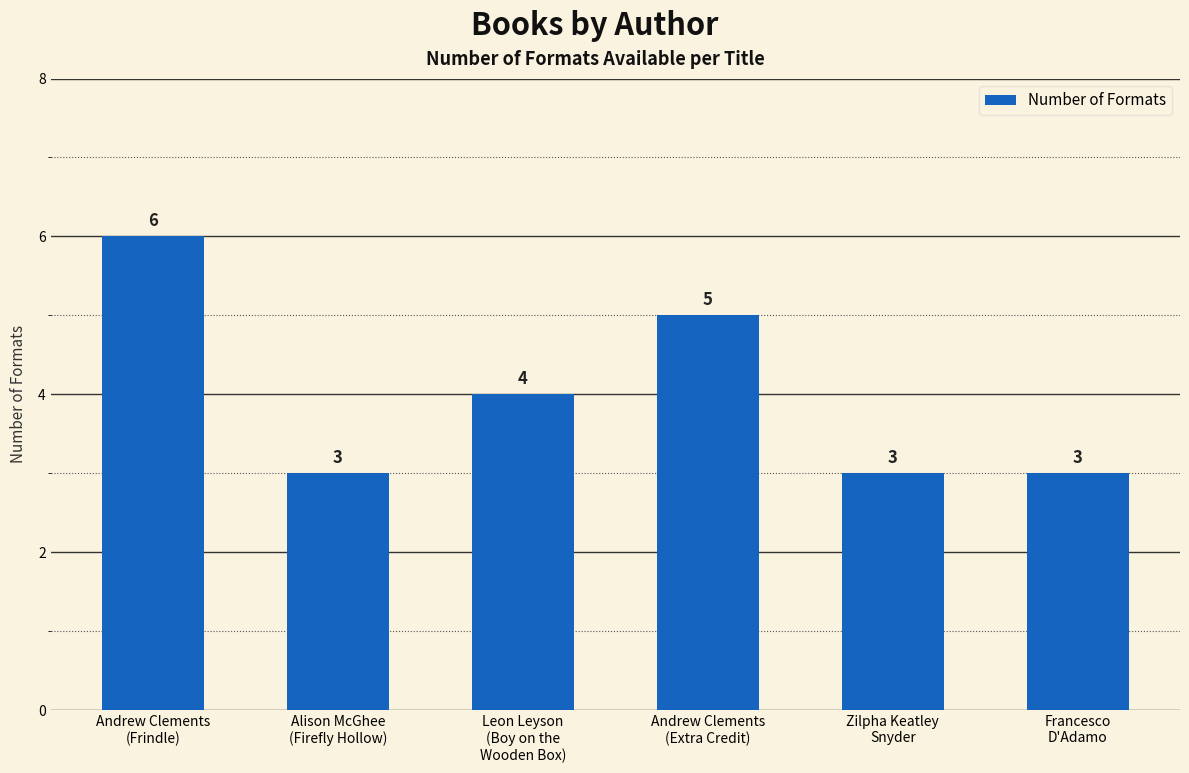

Read the value at Alison McGhee
(Firefly Hollow).

3